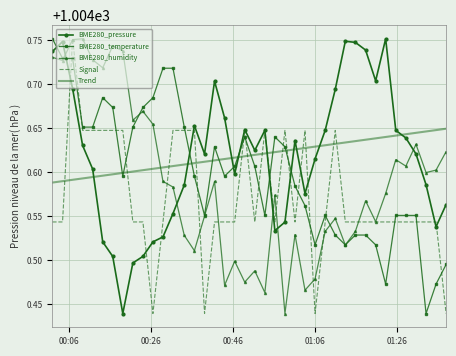

How many intersections are there between BME280_pressure and BME280_temperature?

7